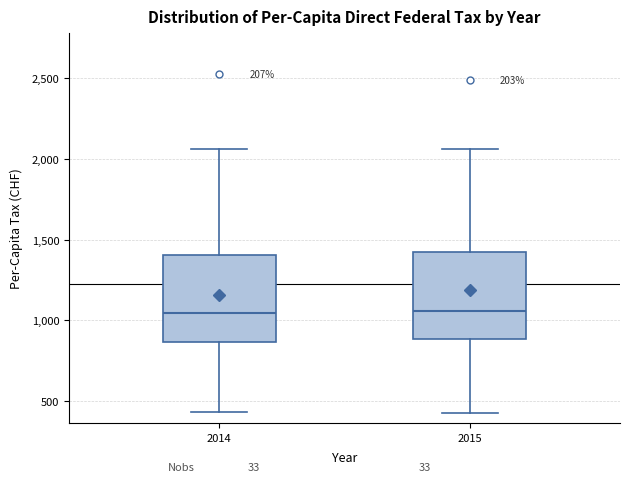

Reading left to right, read every box against the y-axis: the position of its median line, the range the box covers, and the ends of its whiskers. The values are not printed on the chart, so give them approximately, as read against the axis.

2014: median 1050, box 850 to 1400, whiskers 450 to 2050
2015: median 1050, box 900 to 1450, whiskers 450 to 2050